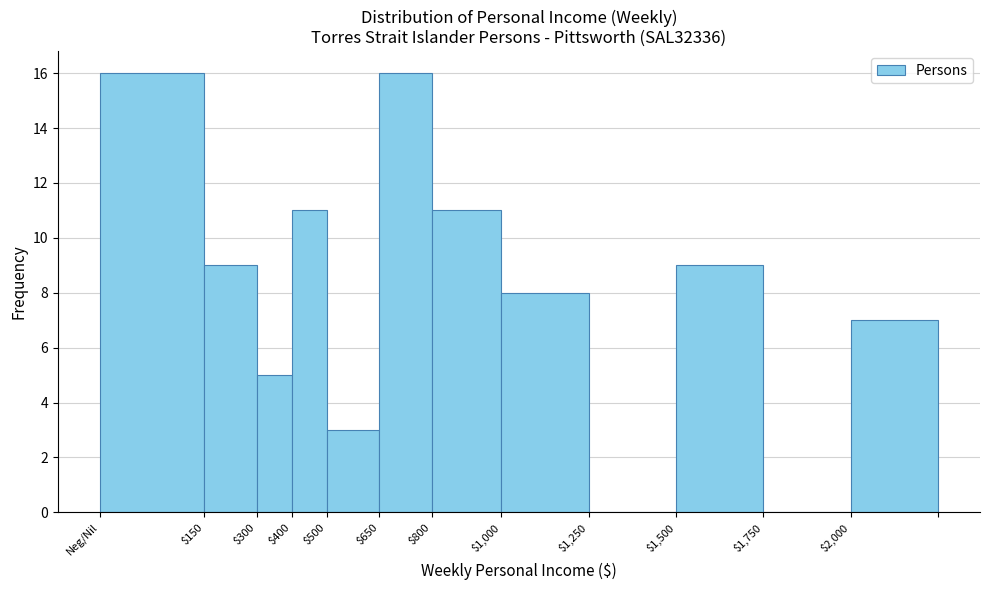

The chart shows a value of 23 at $650. True or false?

False